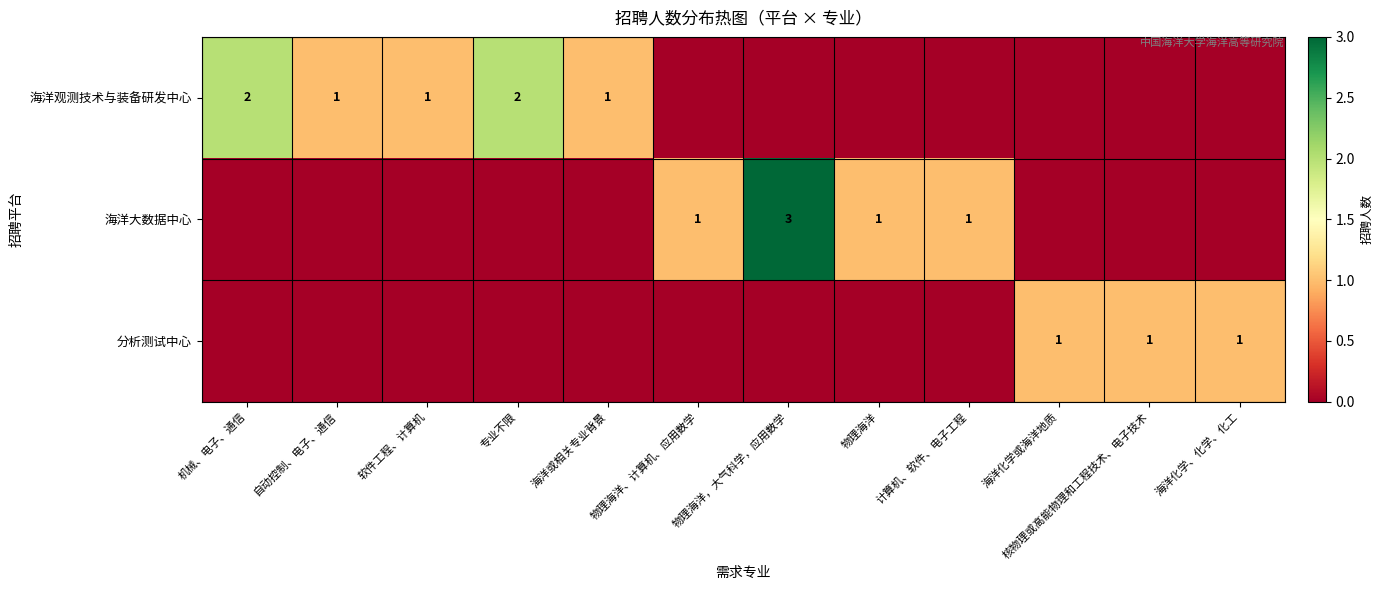

True or false: 海洋大数据中心 has a value of 1 at 物理海洋.

True